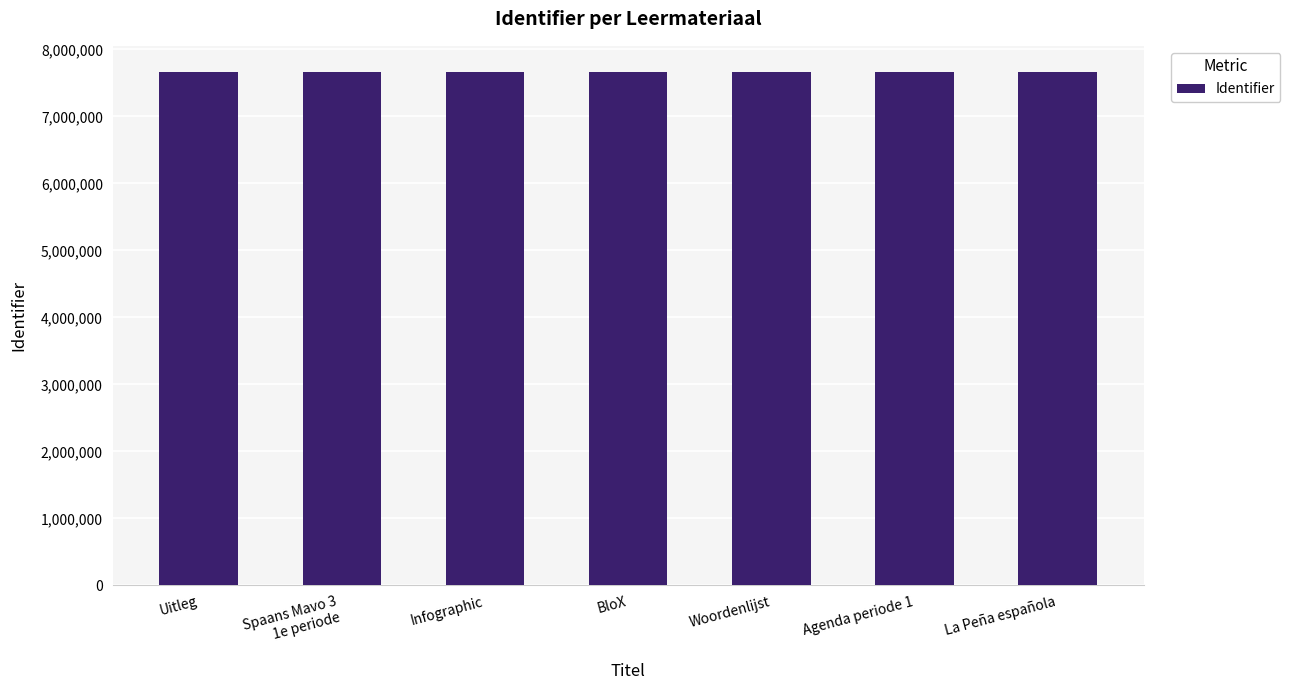

Approximately how many times larger is the value at Woordenlijst compared to Agenda periode 1?

1.0